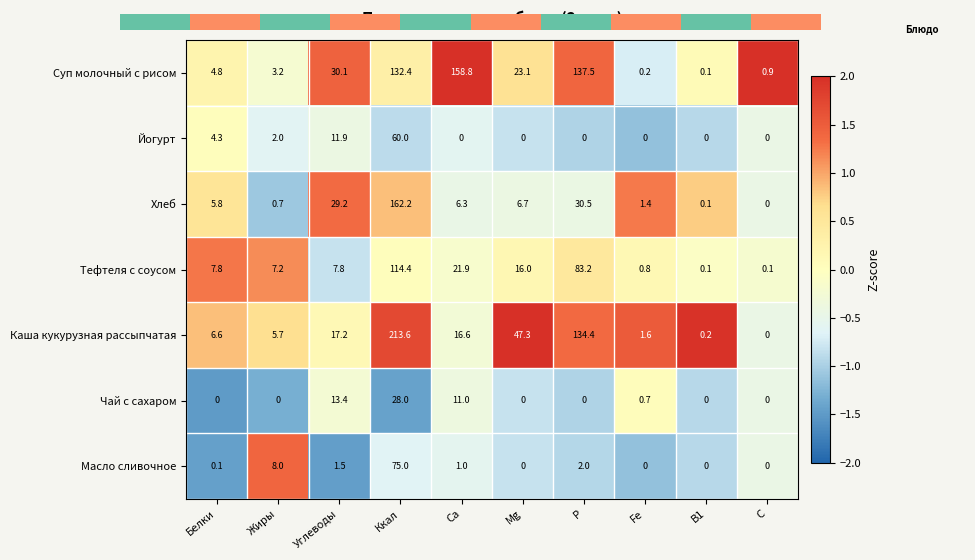

The value of Хлеб at P is 30.5. True or false?

True